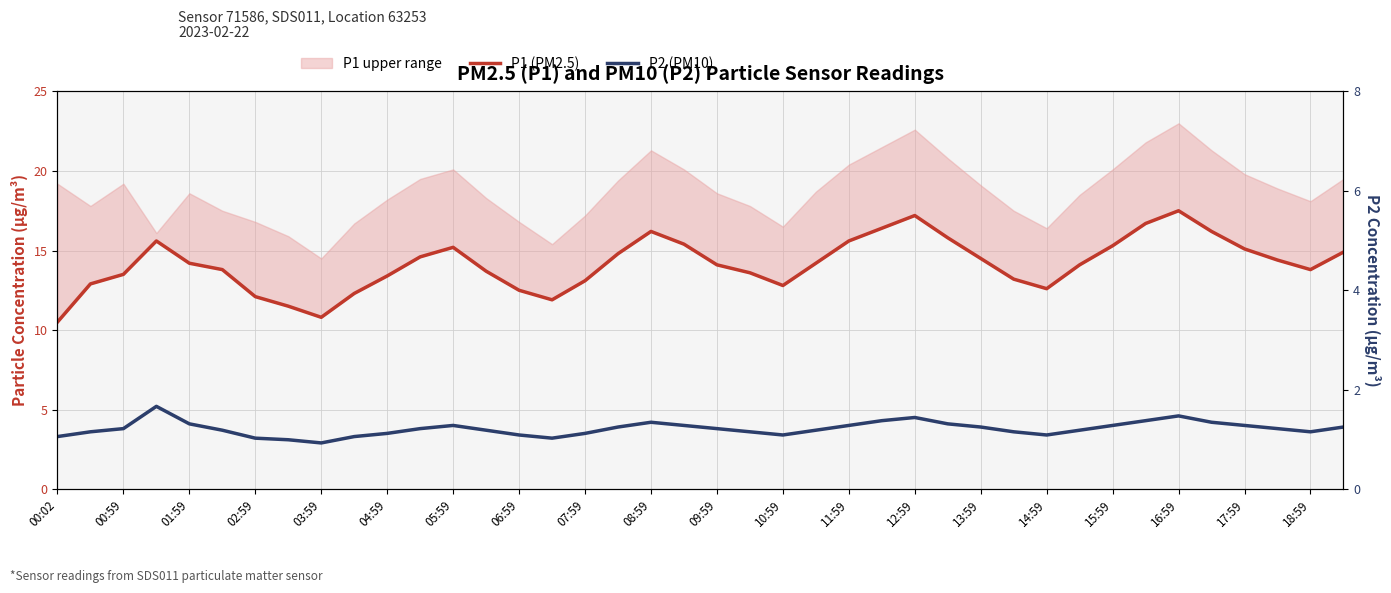

Which series has the largest range (max minus min)?

P1 (PM2.5)